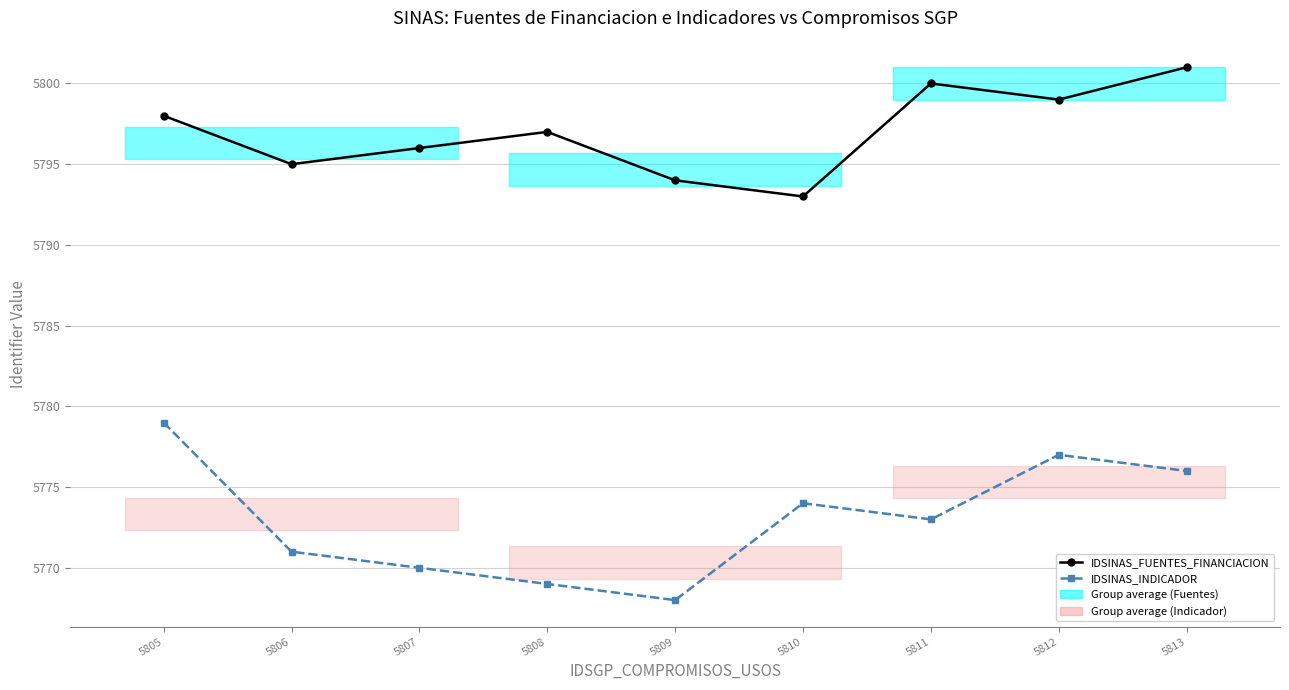

What is the sum of all IDSINAS_FUENTES_FINANCIACION values?

52173